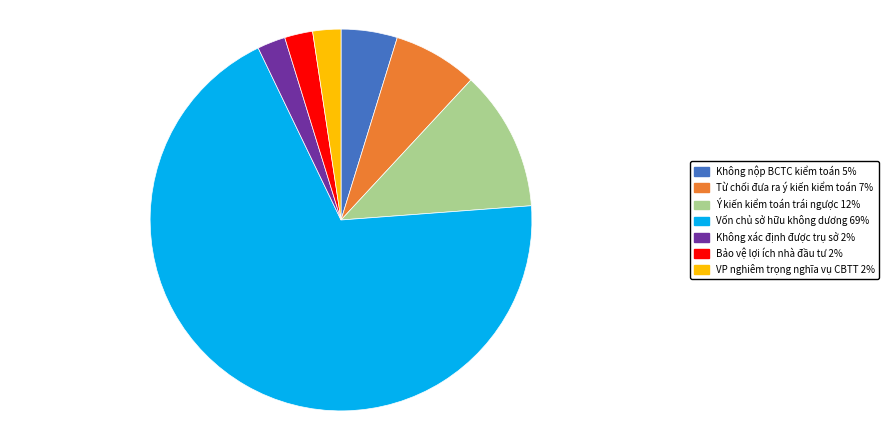

Do Không nộp BCTC kiểm toán and Vốn chủ sở hữu không dương together represent more than half of the pie?

Yes